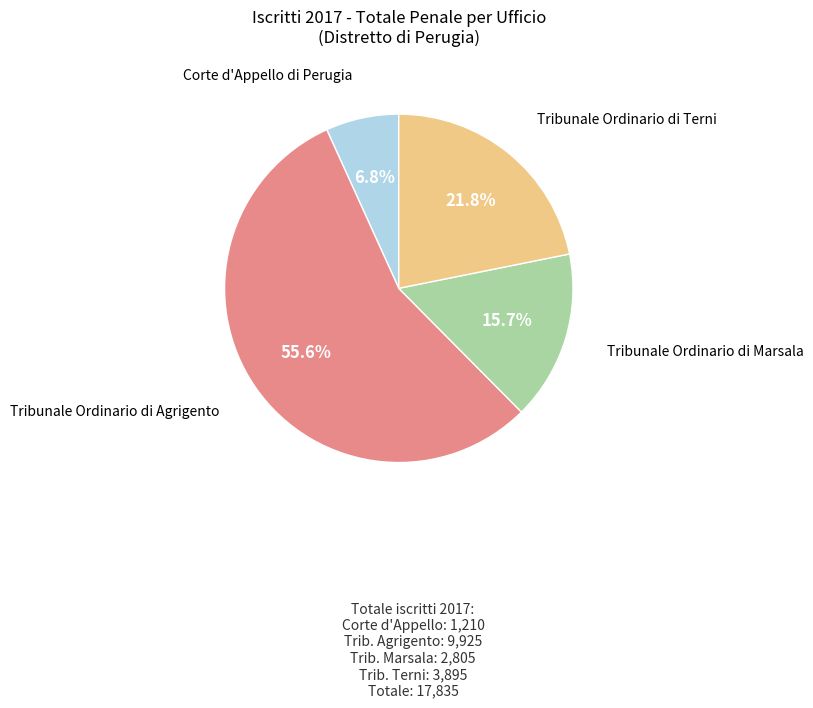

Does any single category account for the majority?

Yes